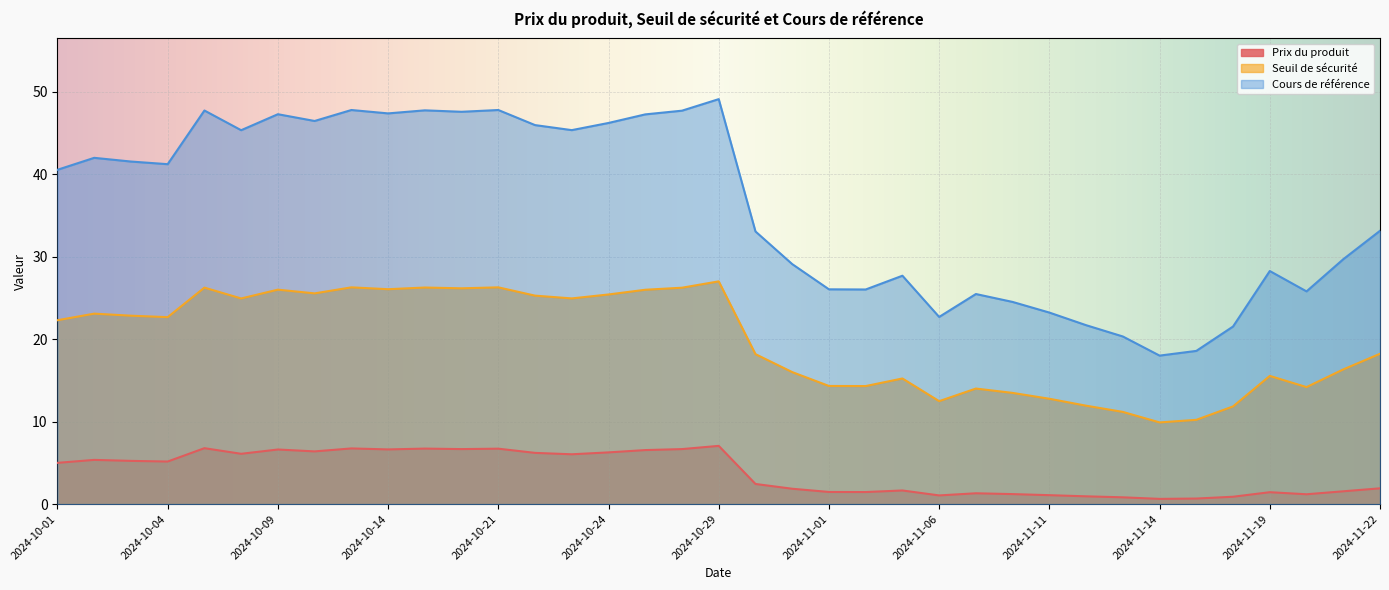

Which series has the widest spread of values?

Cours de référence